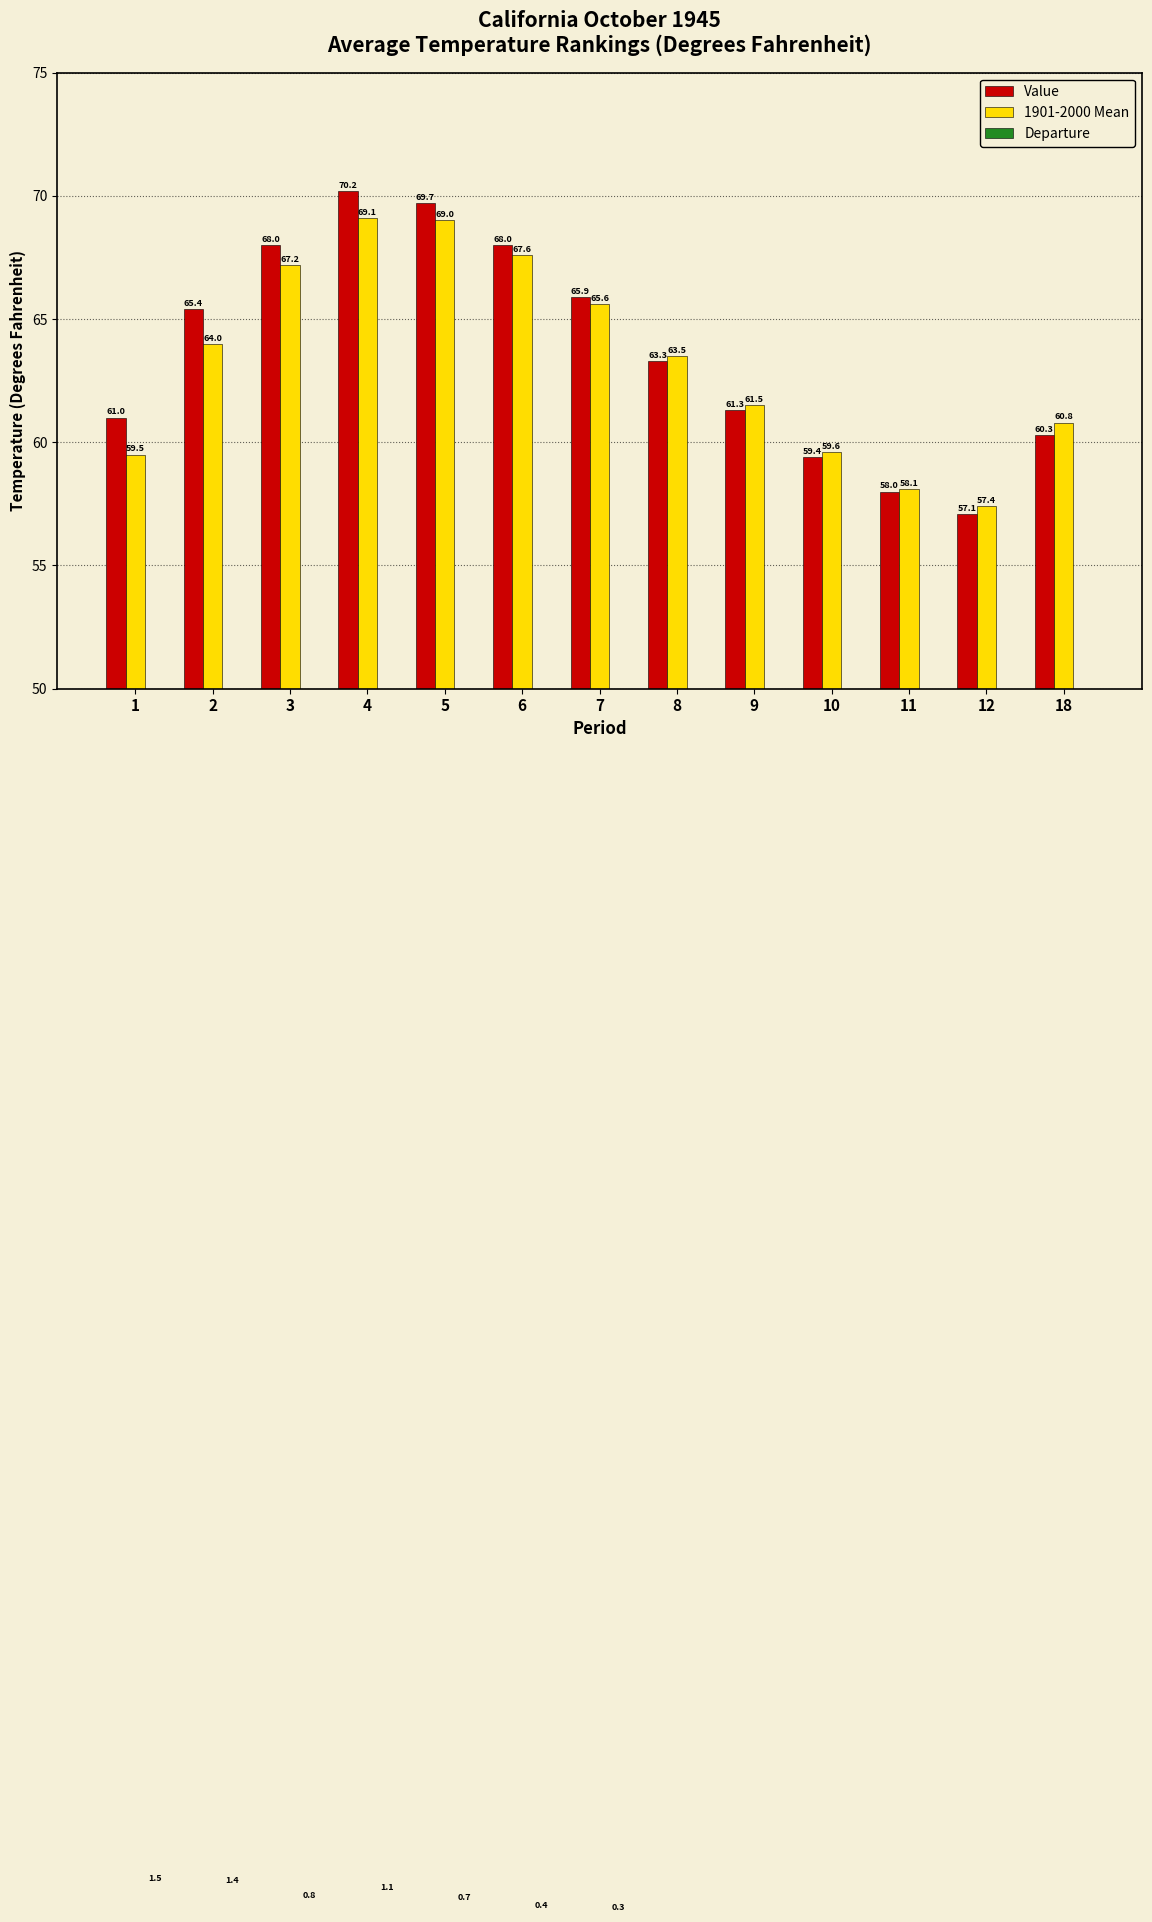

Rank the series by their maximum value, from highest to lowest.

Value, 1901-2000 Mean, Departure